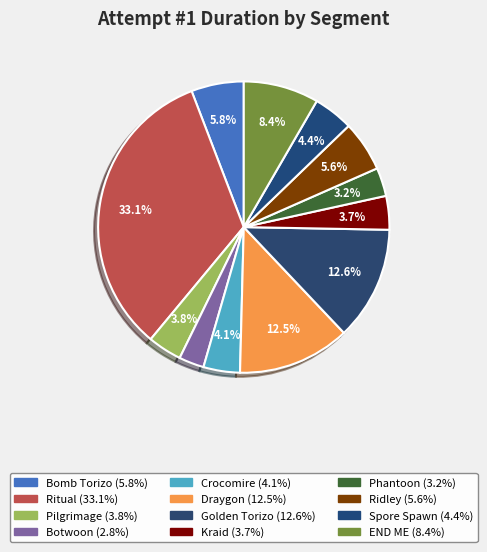

Which category has the biggest portion of the pie?

Ritual